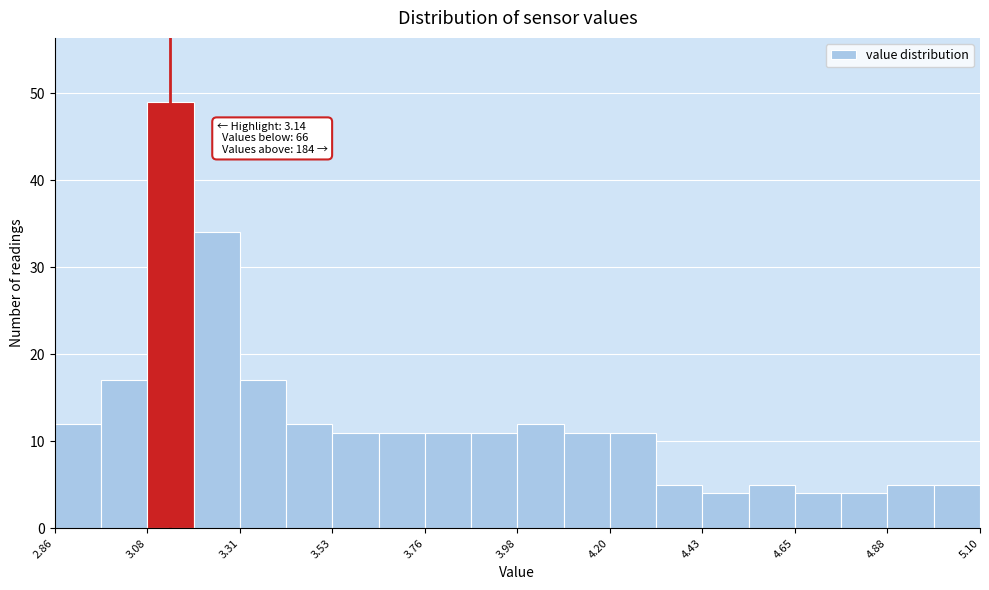

Around what value on the x-axis is the tallest bar? Give the approximate position of its centre, as read against the axis.

3.15